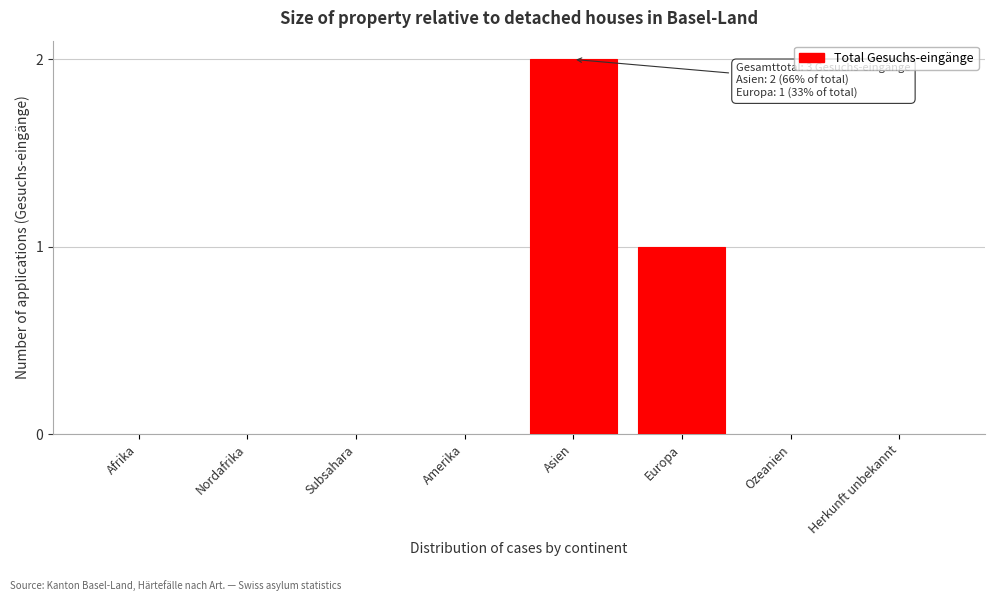

Between Europa and Afrika, which is larger?

Europa